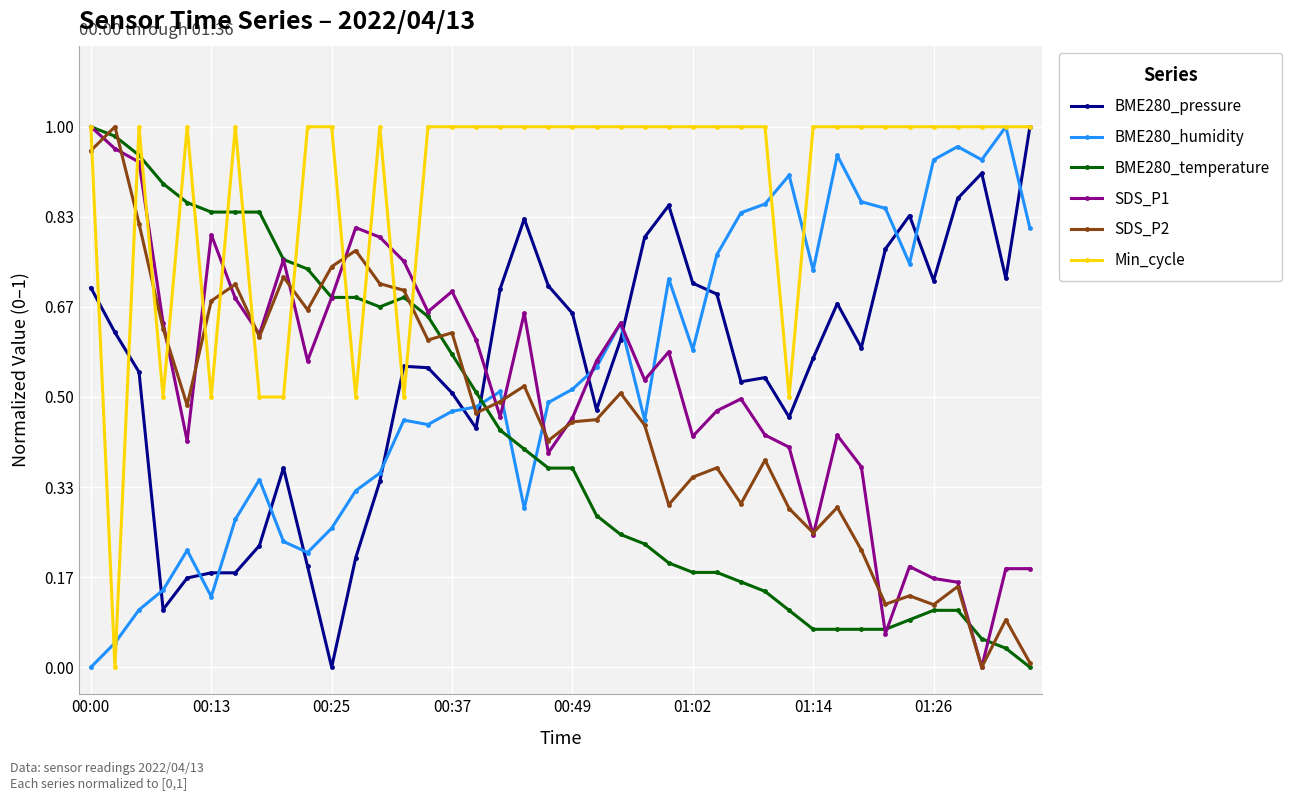

How many intersections are there between BME280_pressure and BME280_temperature?

1